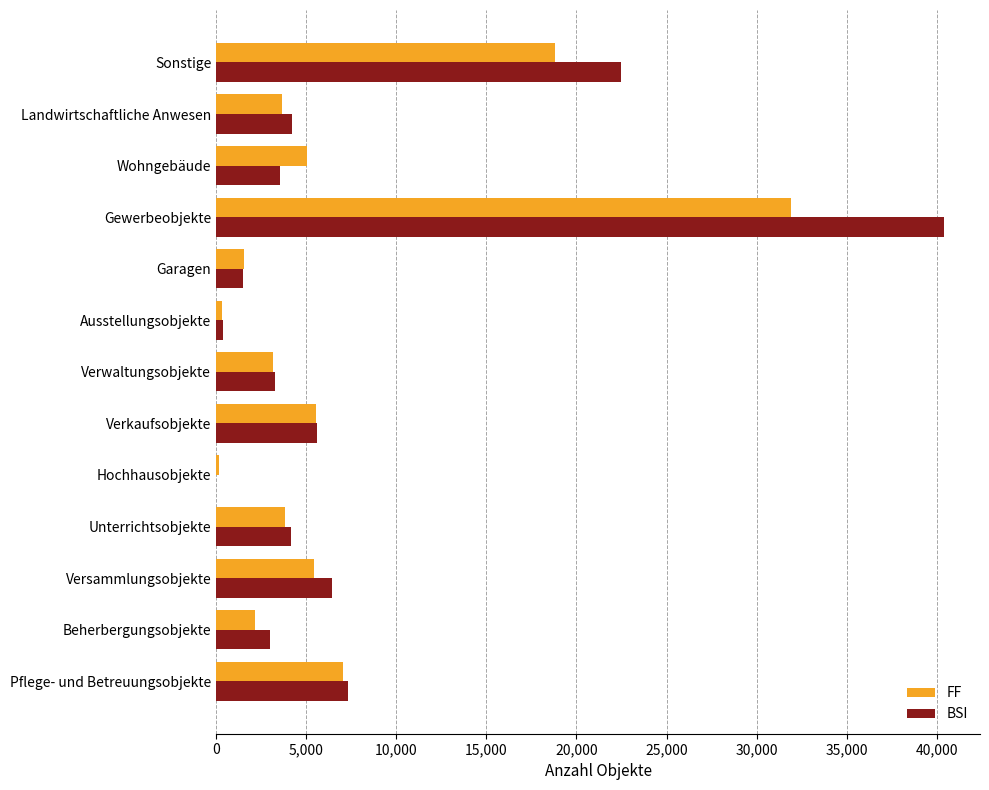

Count the number of data series in this chart.

2